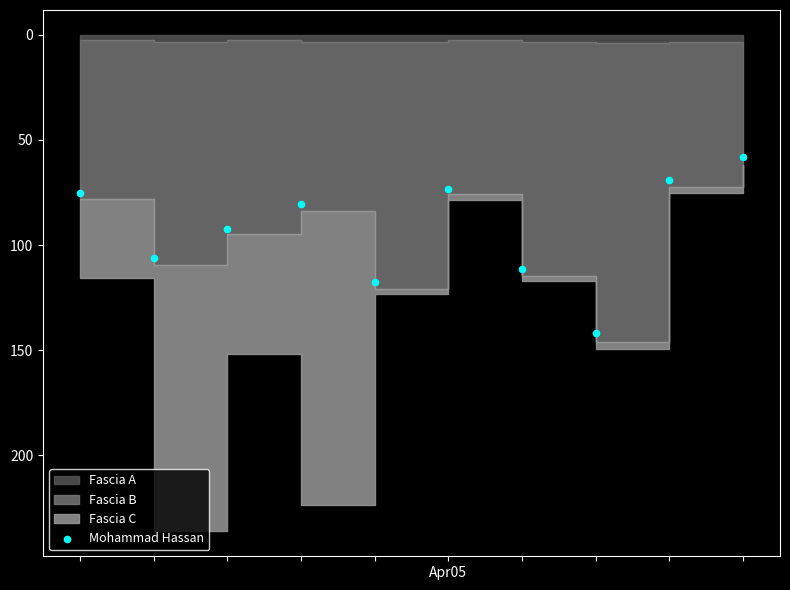

What is the range of Y values (max minus min)?

83.7